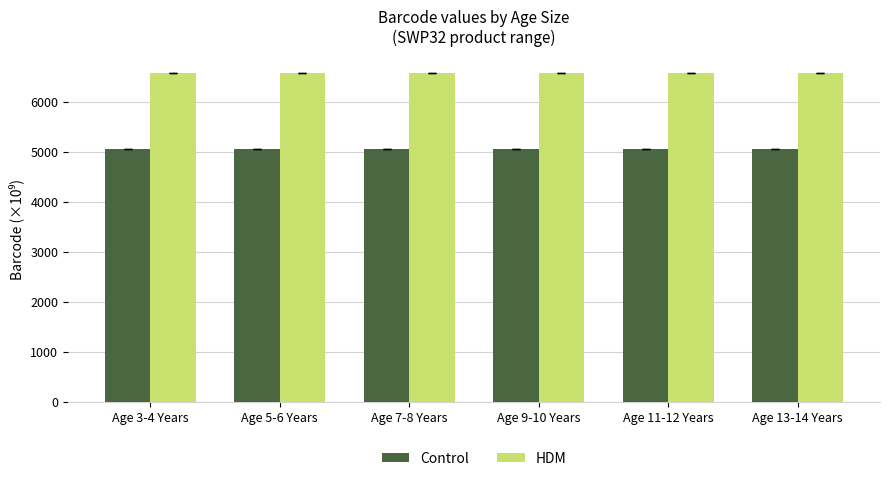

Are the bars horizontal?

No